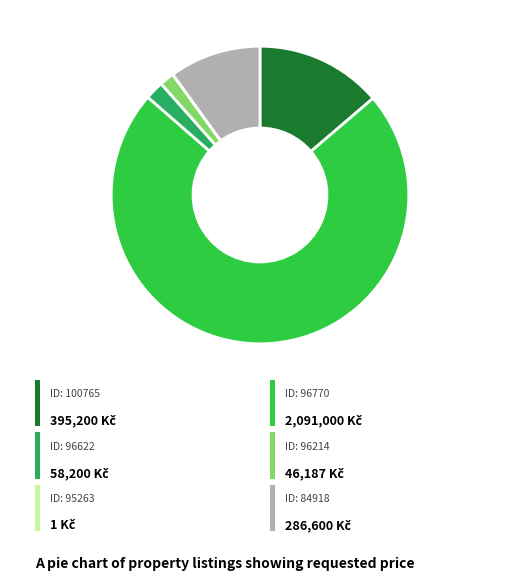

Is there any slice that represents more than half of the pie?

Yes